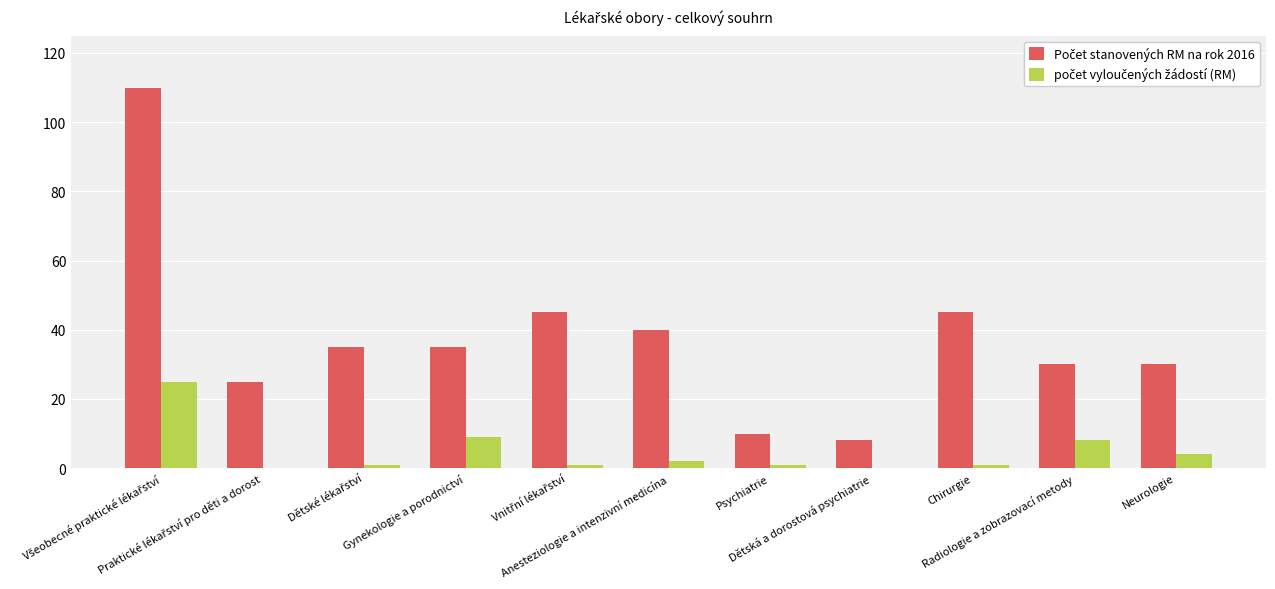

How many categories are shown in the chart?

11